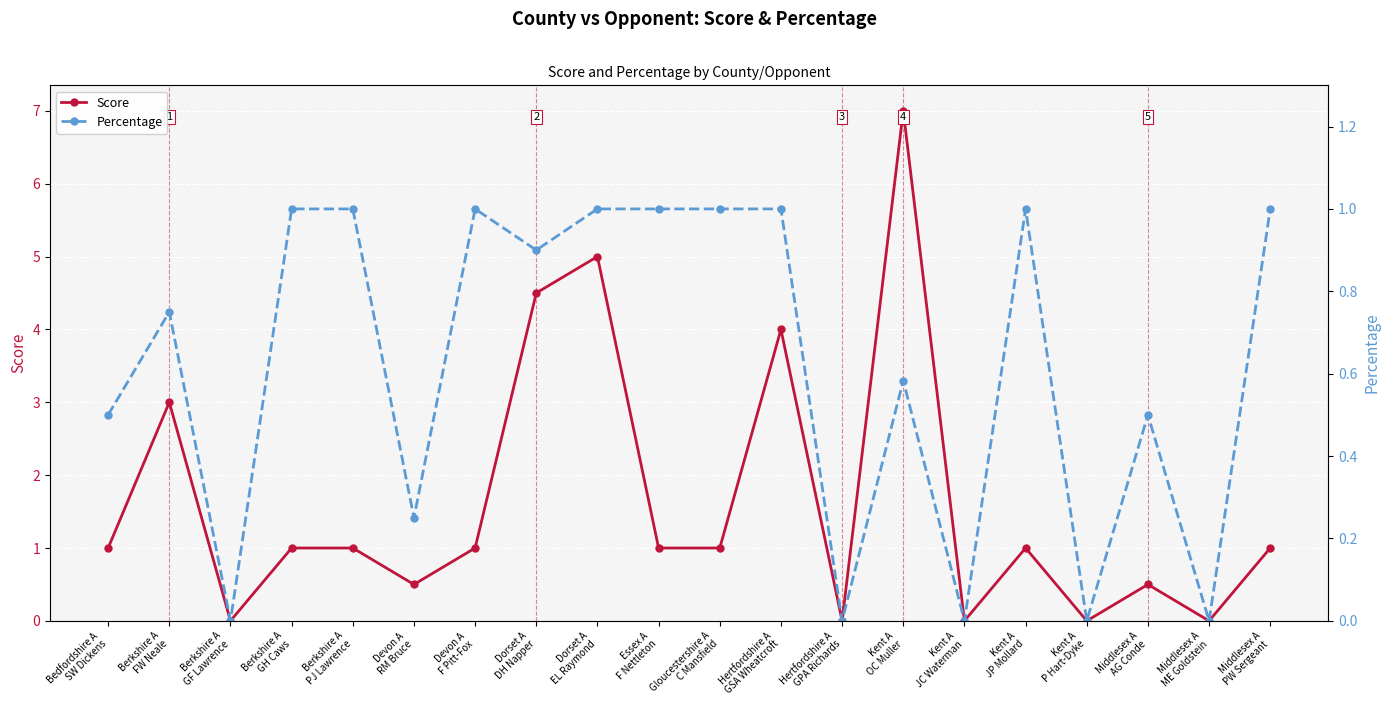

What is the spread (max minus min) of values at Devon A
RM Bruce?

0.2